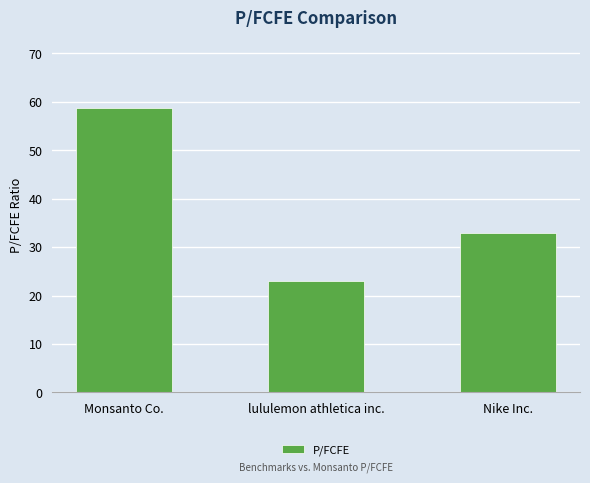

Which label corresponds to the largest value in the chart?

Monsanto Co.